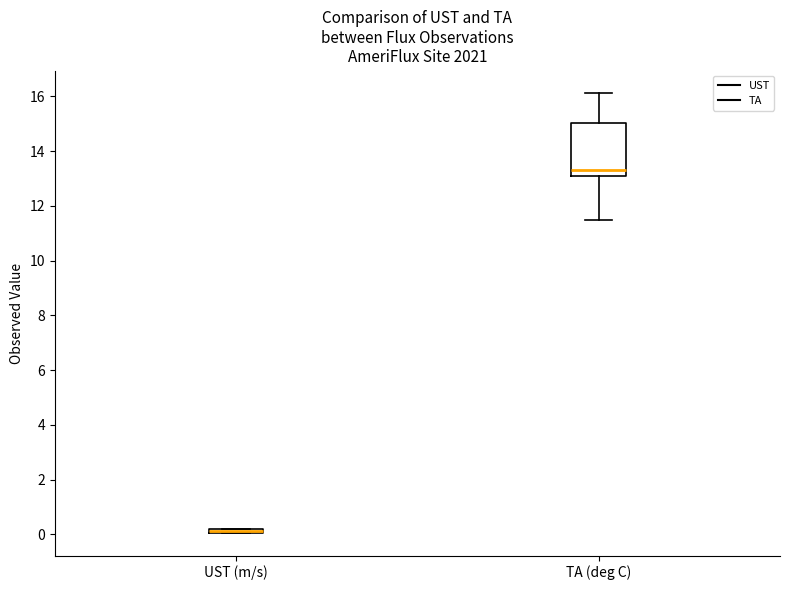

Which box is the tallest, from its lower edge to its upper edge?

TA (deg C)